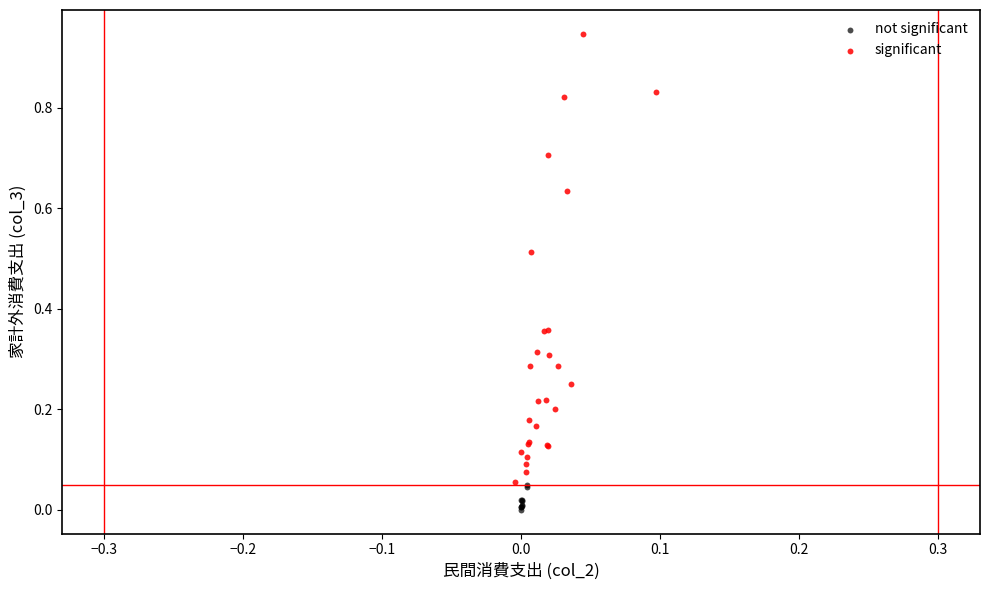

Which series has the largest Y range (max minus min)?

significant